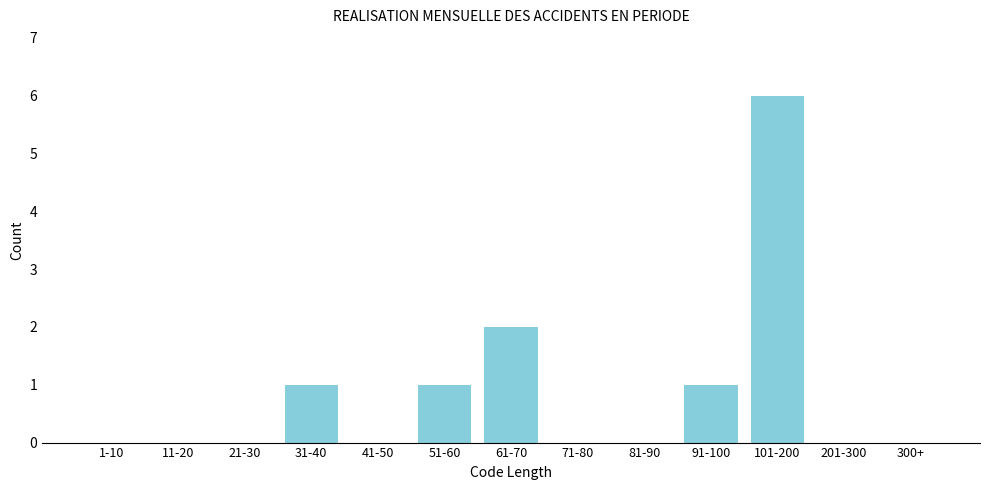

Reading right to left, what are all the values shown in this chart?

300+=0	201-300=0	101-200=6	91-100=1	81-90=0	71-80=0	61-70=2	51-60=1	41-50=0	31-40=1	21-30=0	11-20=0	1-10=0